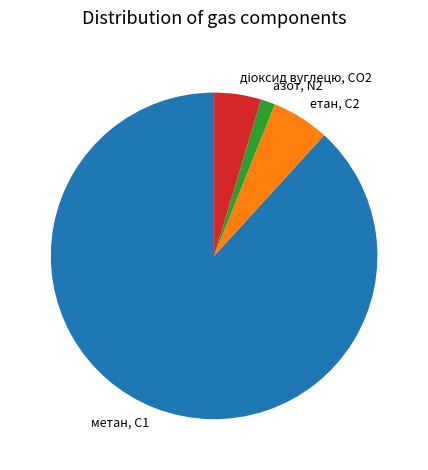

True or false: метан, С1 accounts for 88% of the total.

True